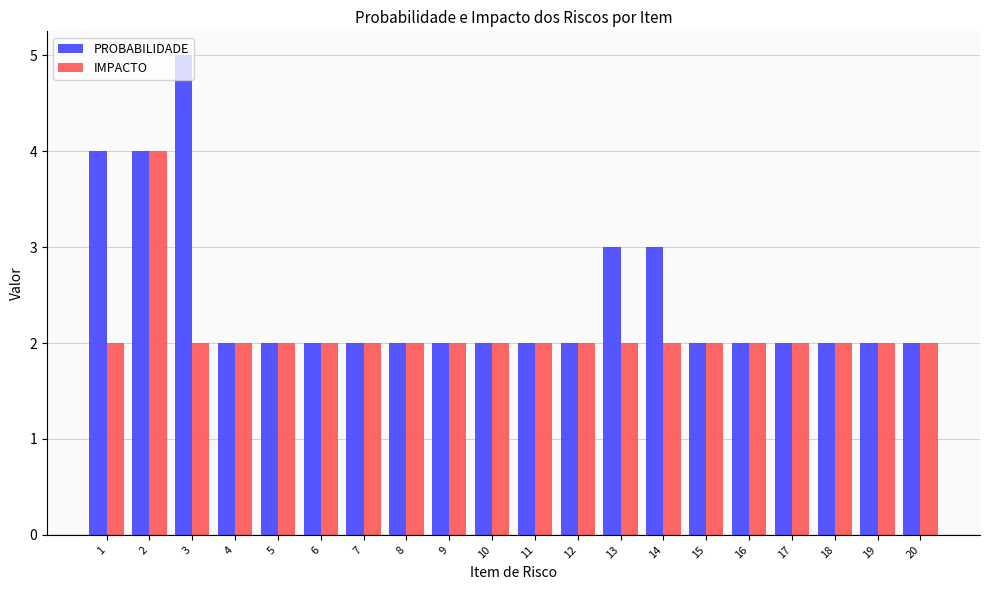

What is the approximate value of PROBABILIDADE at 6?

2